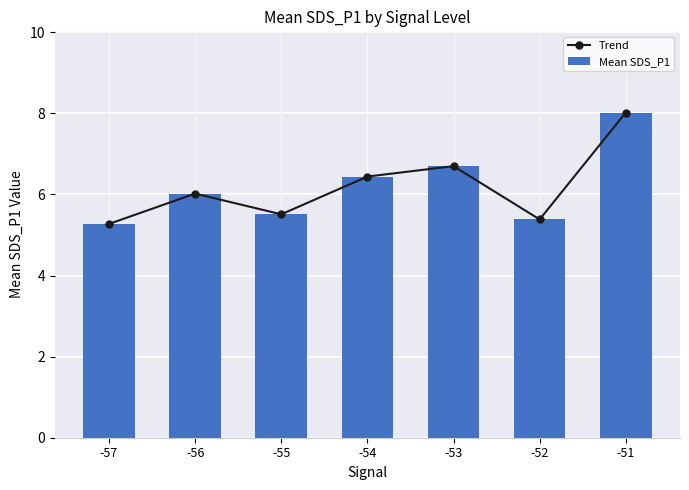

What is the difference between the maximum and minimum values in the Trend series?

2.7